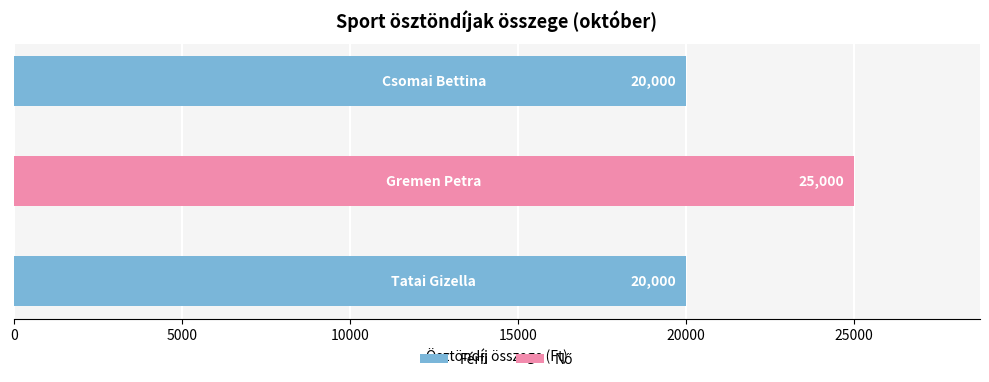

How many data points does each series have?

3